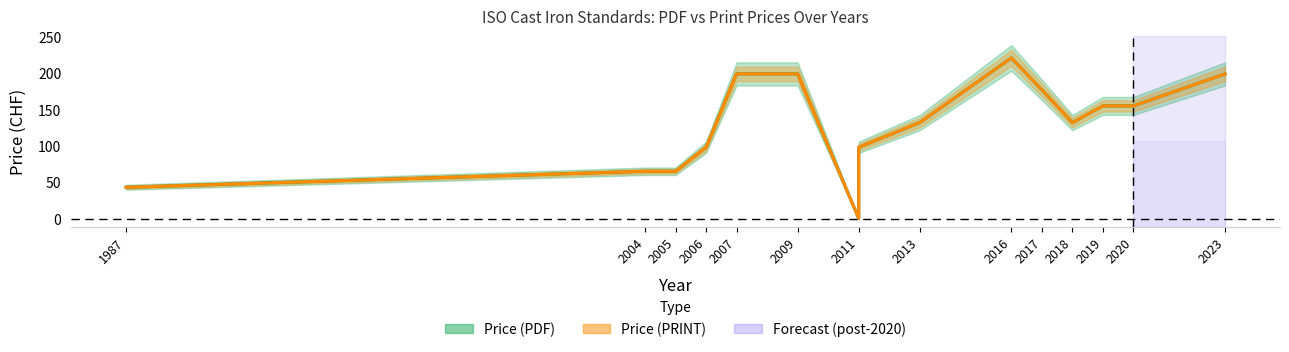

Where is the first local minimum for Price (PDF)?

2011